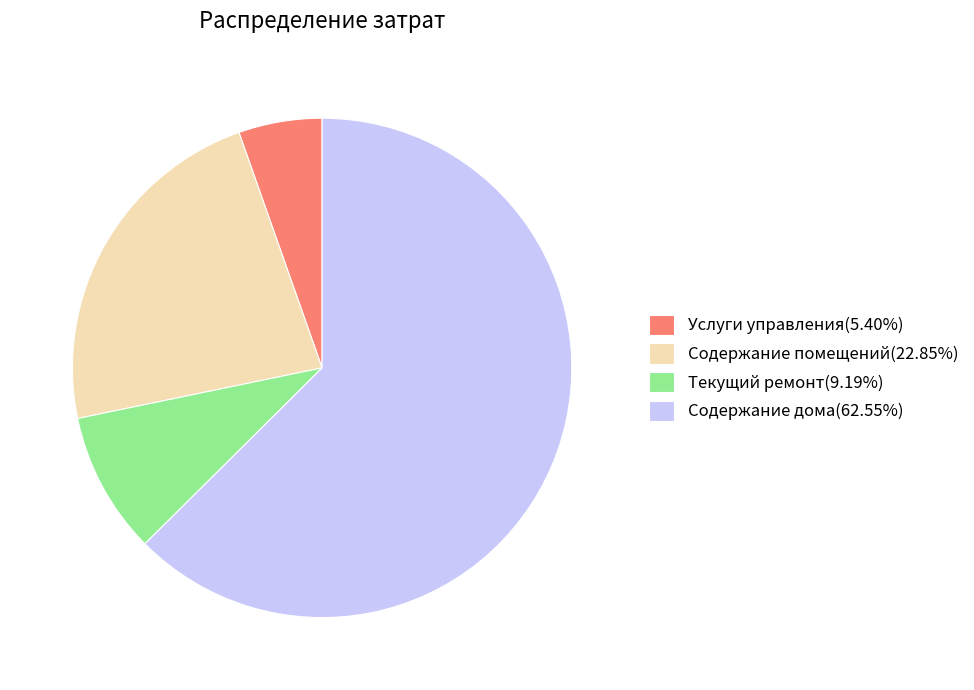

Approximately how many times larger is the value at Услуги управления(5.40%) compared to Текущий ремонт(9.19%)?

0.6